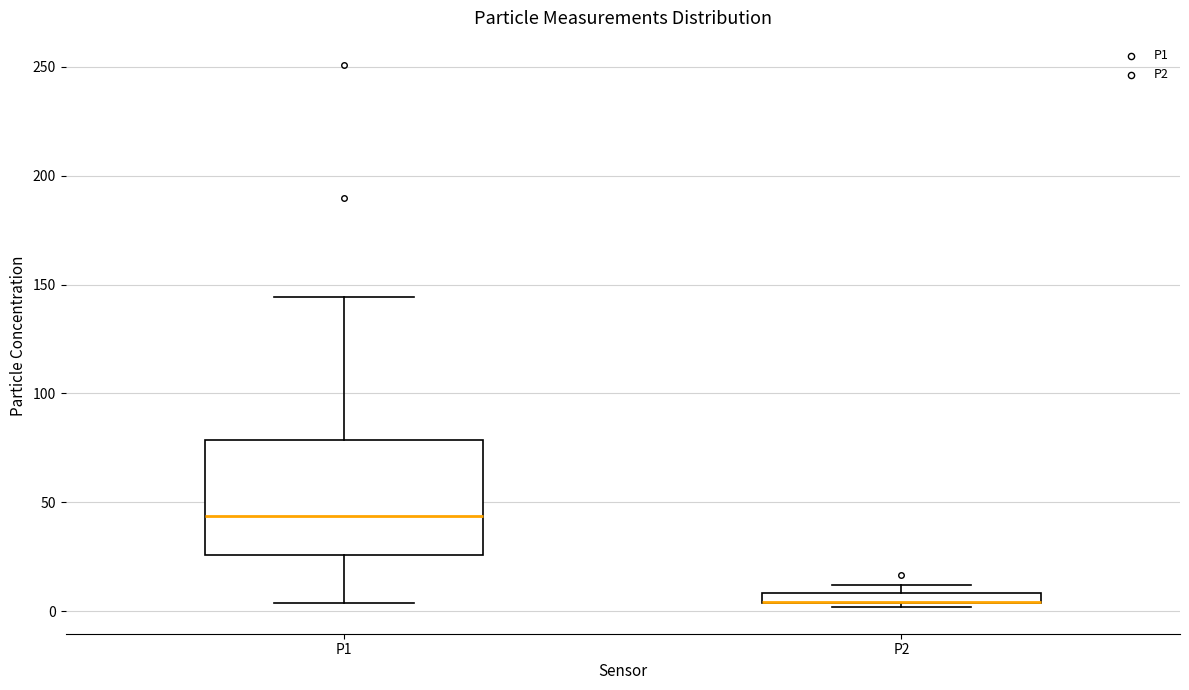

Where does the upper whisker of the box for P1 end on the y-axis? The values are not printed on the chart, so give them approximately, as read against the axis.

145